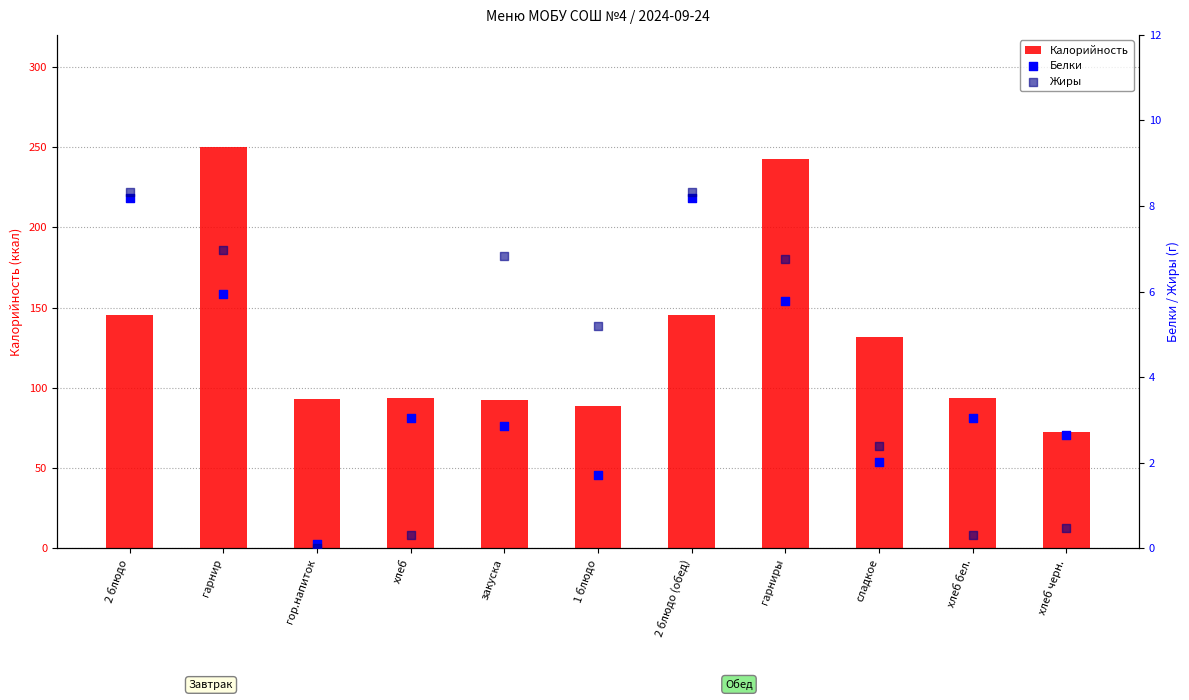

Which series has the largest Y range (max minus min)?

Калорийность